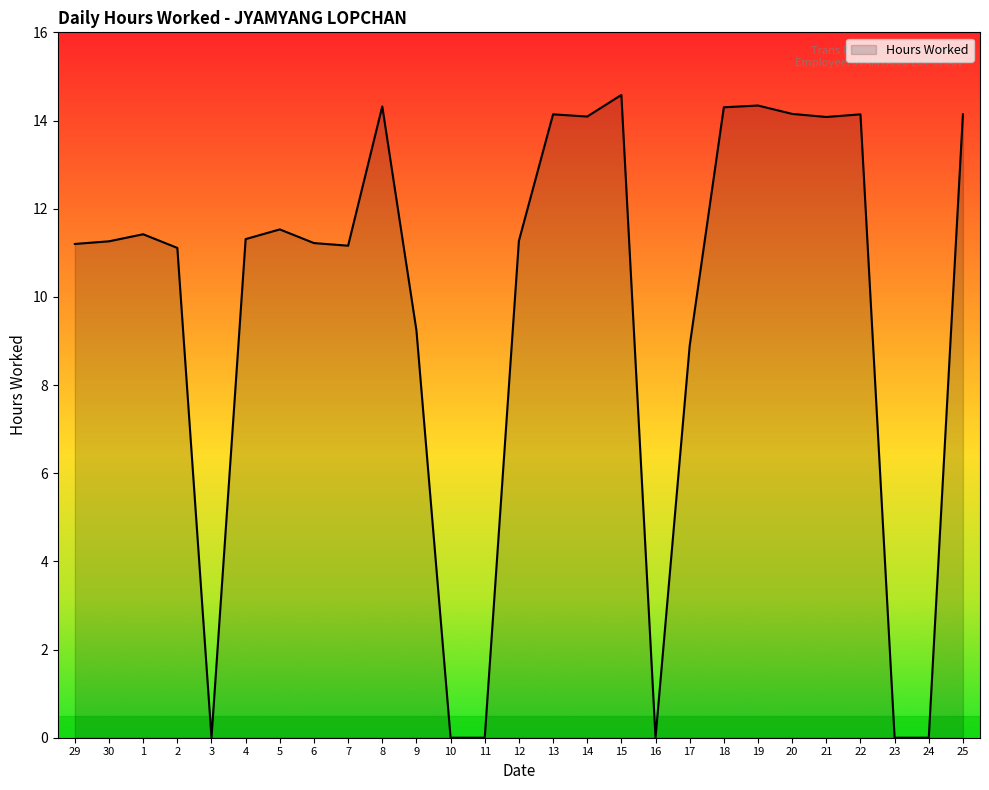

Count the number of categories in the chart.

27